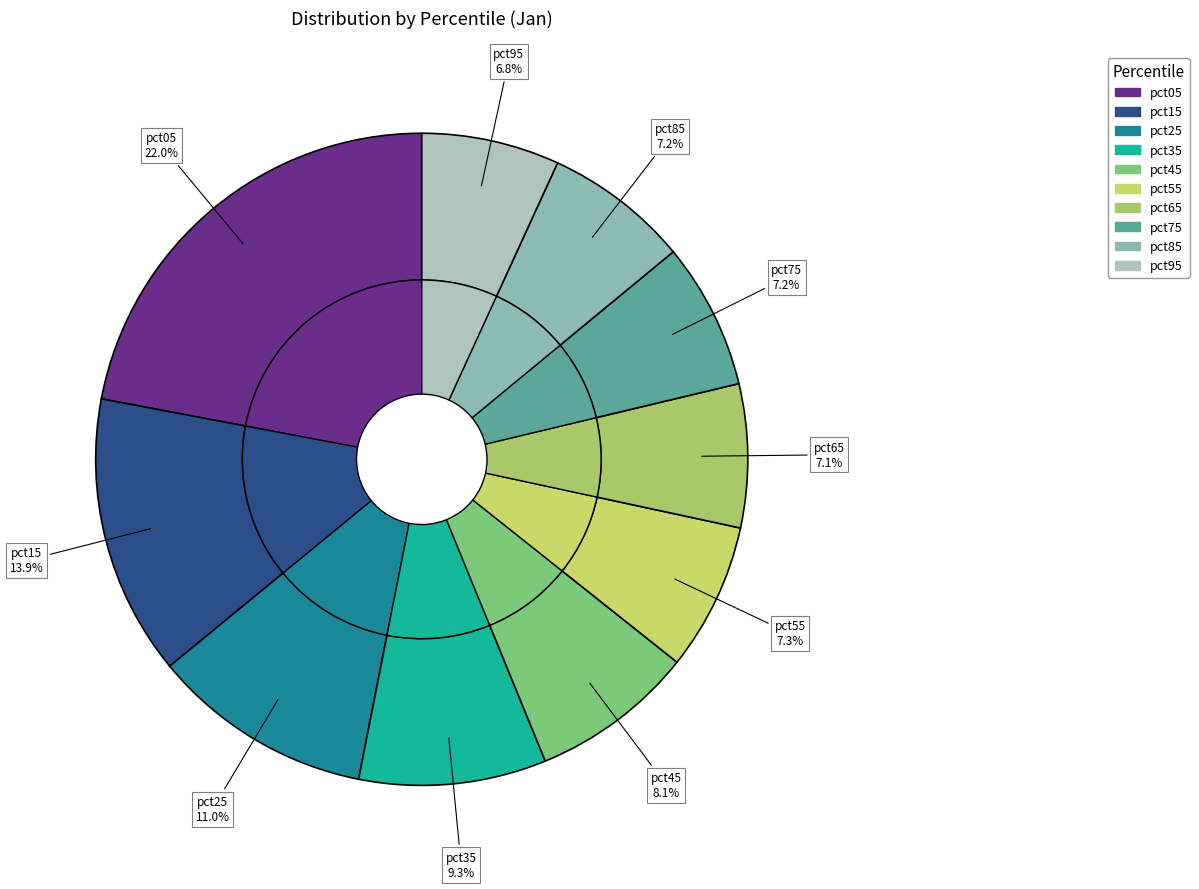

To the nearest percent, what portion does pct75 represent?

7%